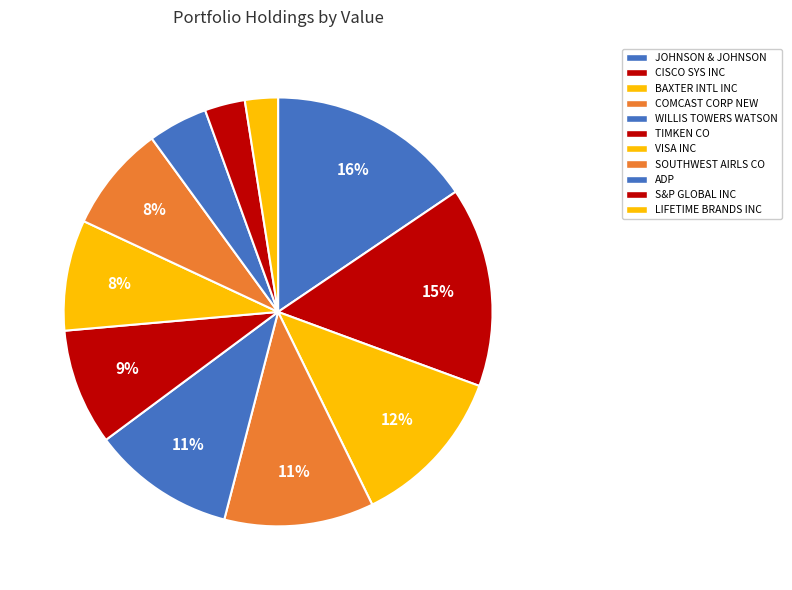

Which category has the biggest portion of the pie?

JOHNSON & JOHNSON